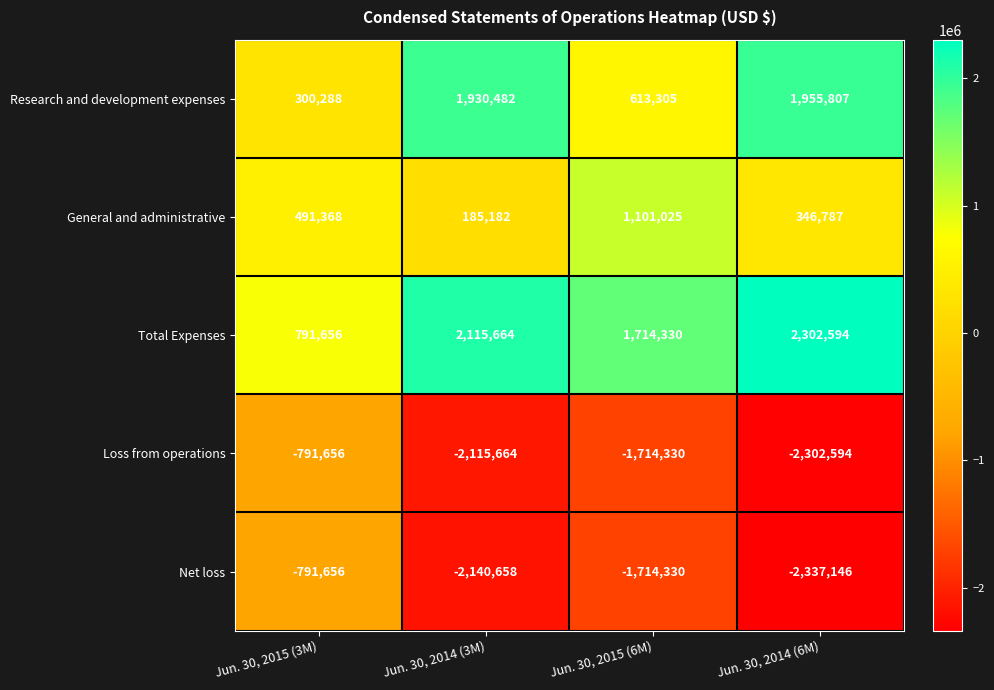

At which label is Research and development expenses closest to 1128047?

Jun. 30, 2015 (6M)